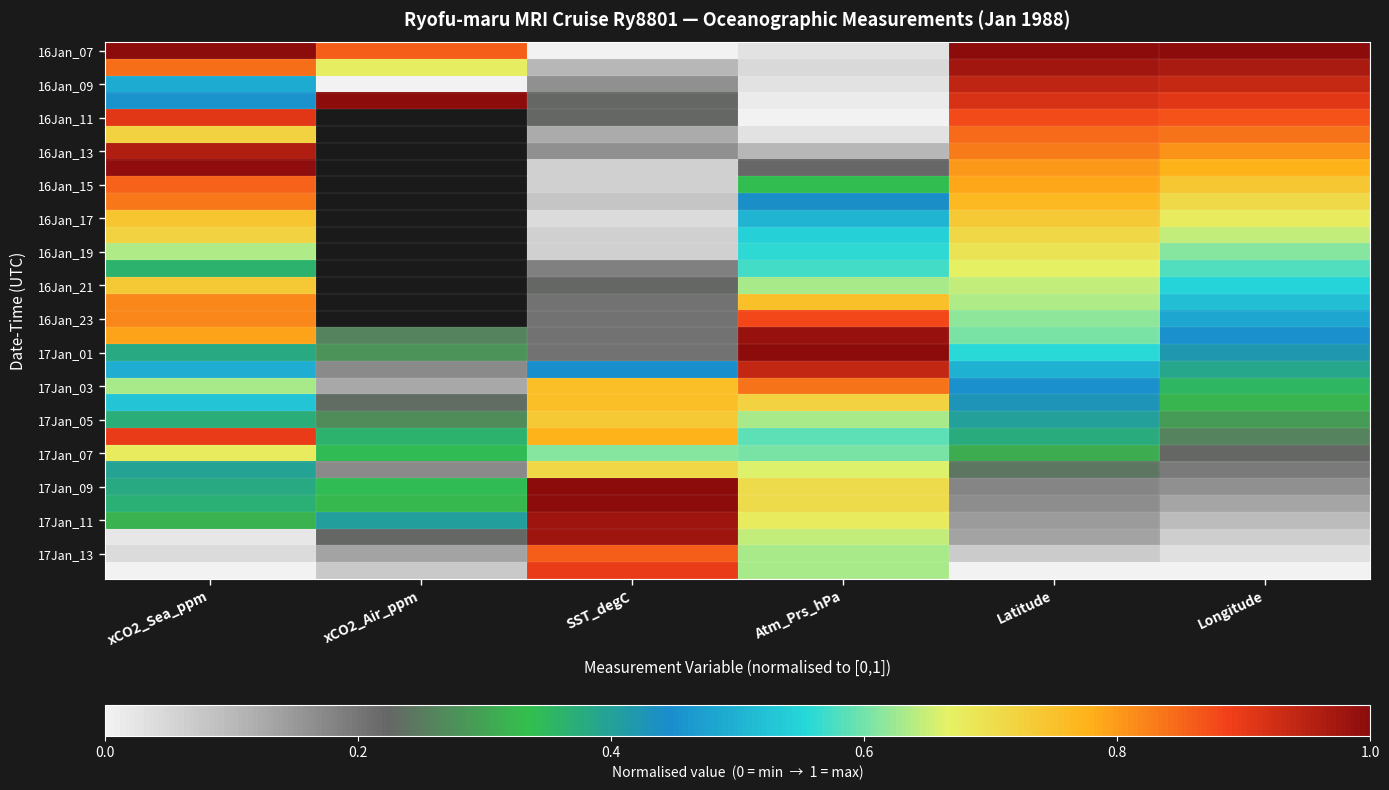

True or false: 16Jan_23 has a value of 0.6 at Longitude.

False